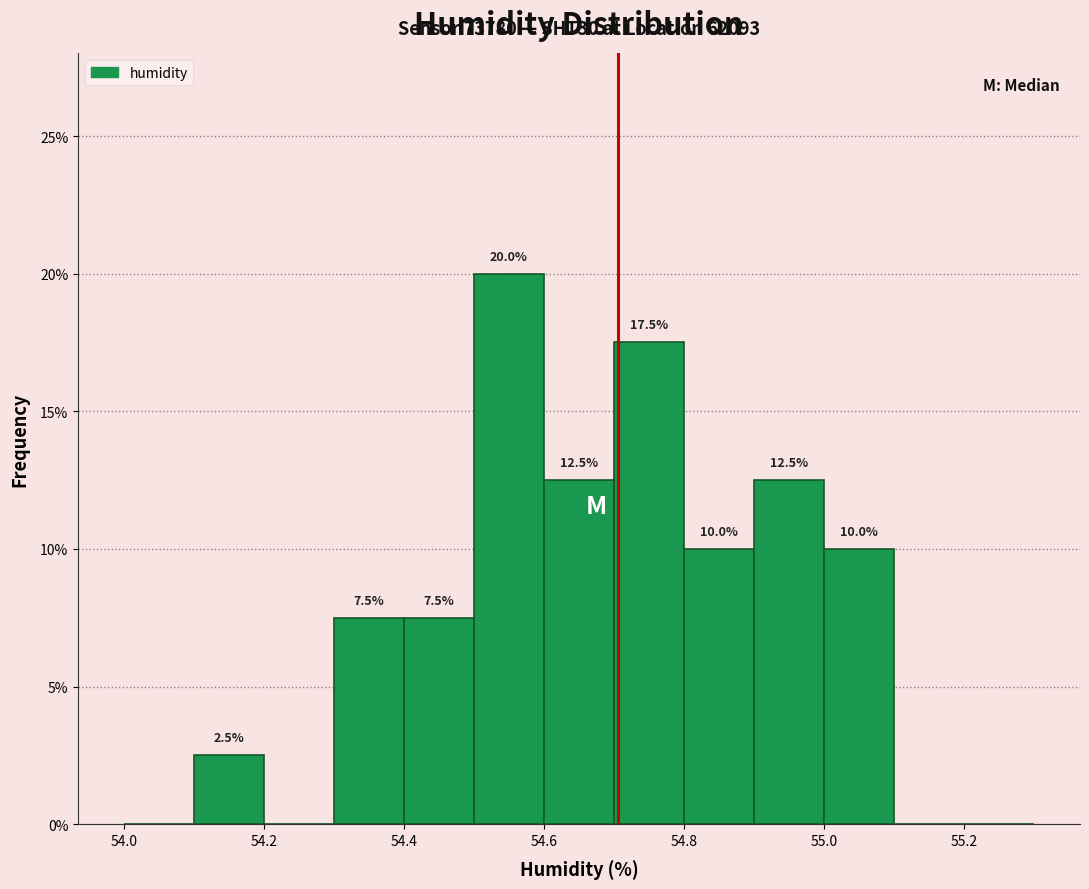

Over which range of the x-axis is the bar tallest?

54.5 to 54.6